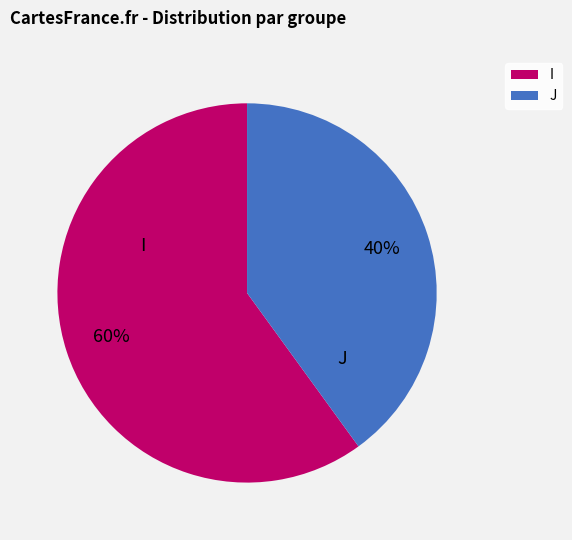

True or false: I accounts for 72% of the total.

False